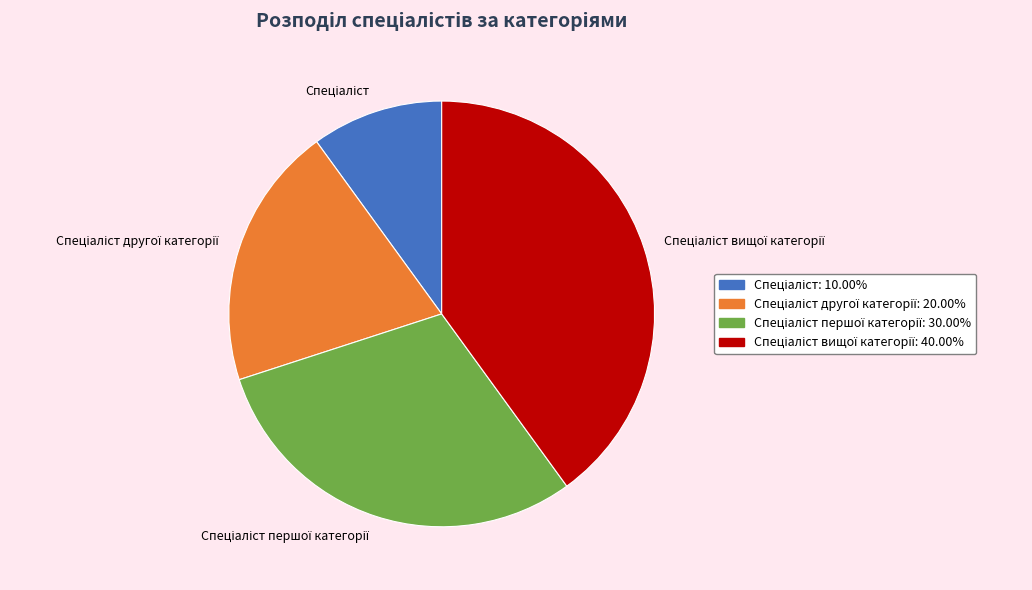

To the nearest percent, what percentage of the pie is Спеціаліст?

10%